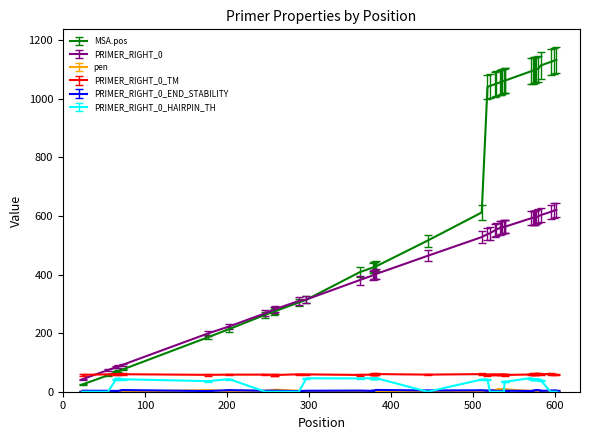

Which series has the largest total across all categories?

MSA.pos